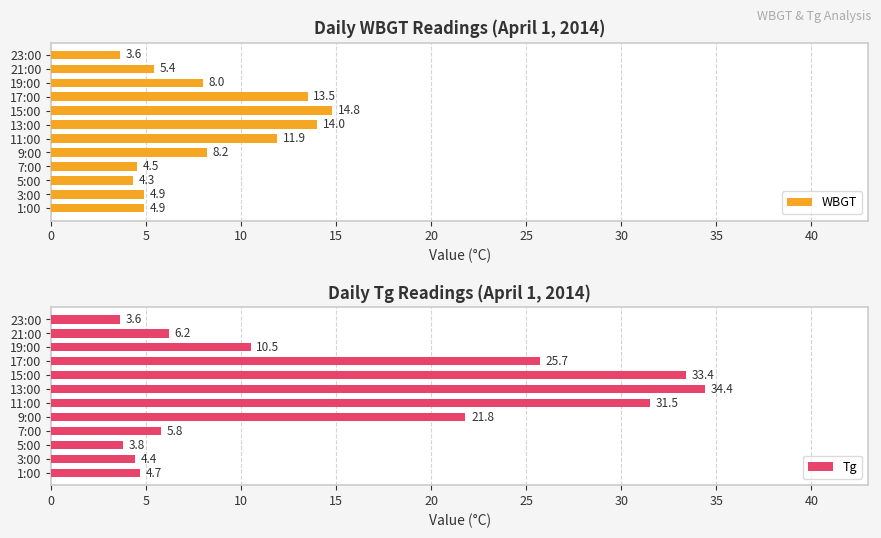

What value does the WBGT series have at 1:00?

4.9